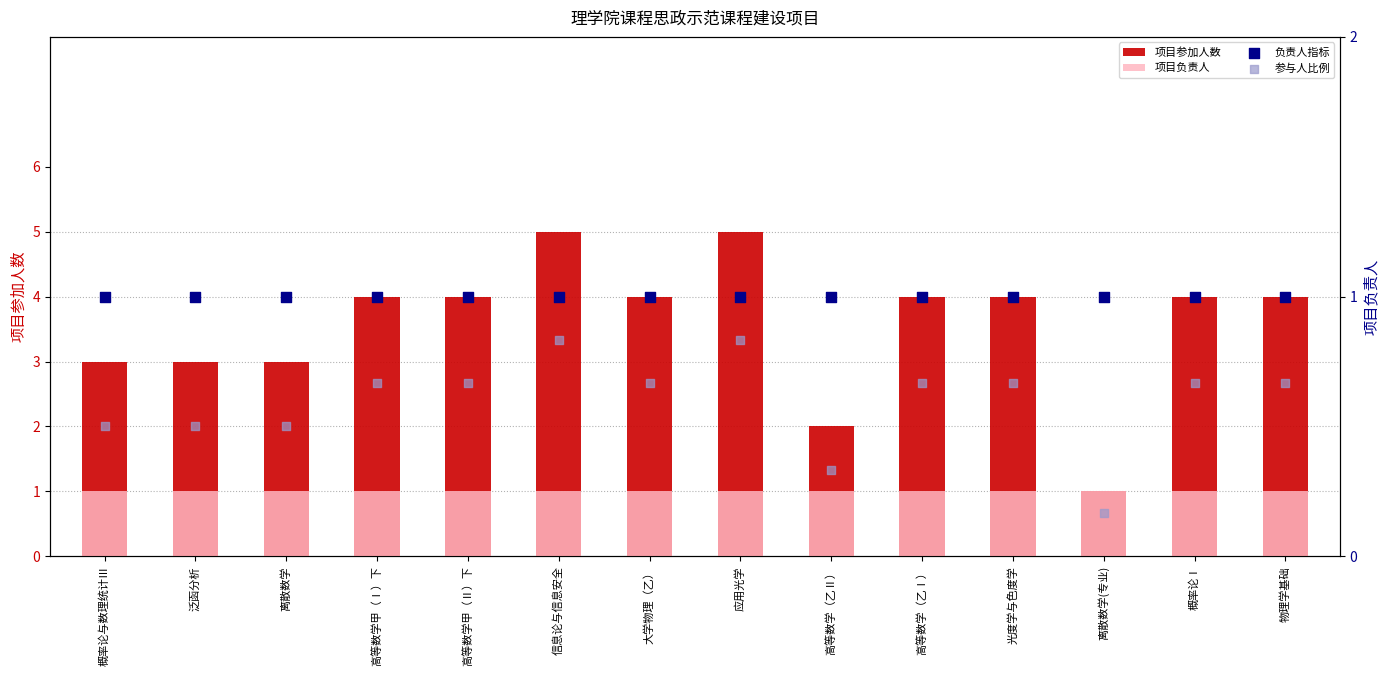

At how many categories does at least one series exceed 3?

9